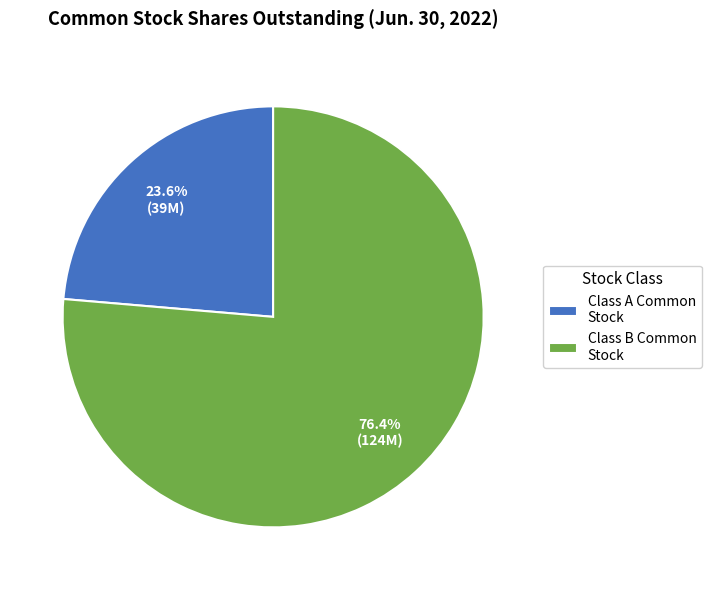

Does Class B Common Stock account for over 50% of the chart?

Yes